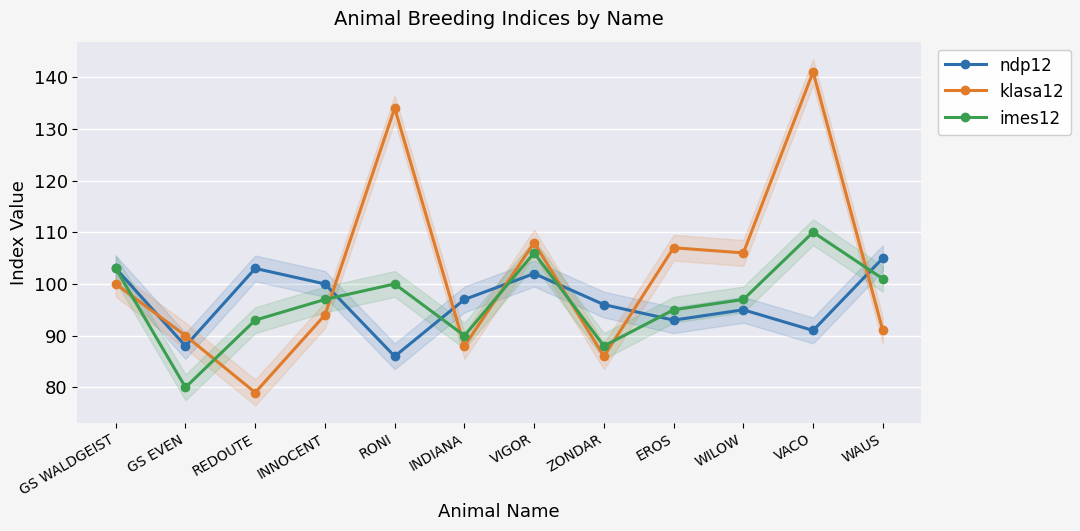

The value of imes12 at INNOCENT is 66. True or false?

False